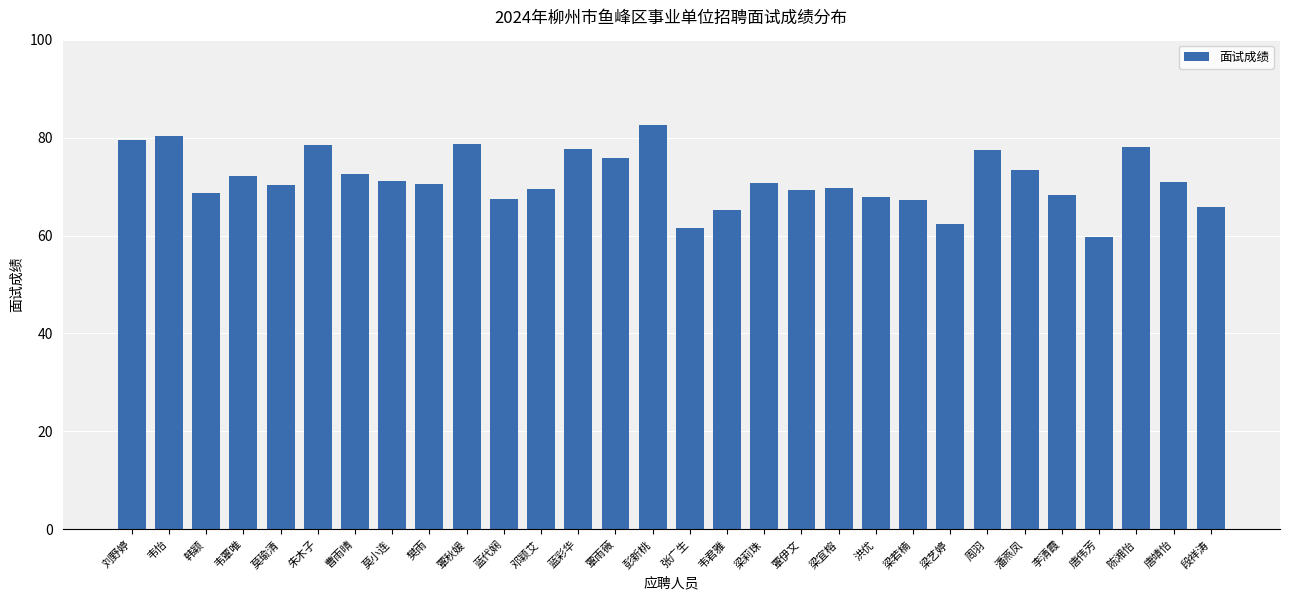

What is the difference between the second highest and second lowest values?

18.8